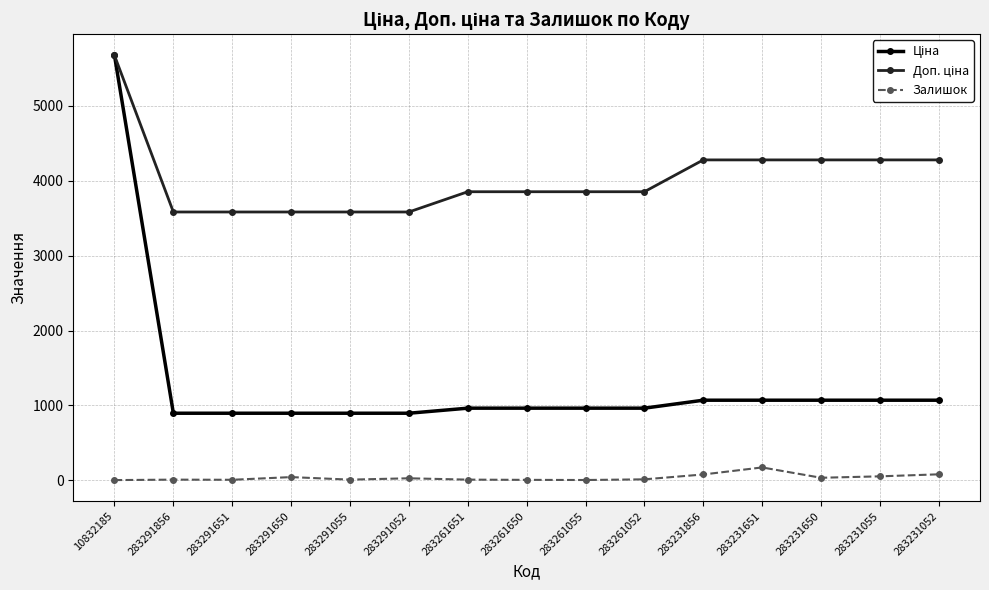

Is it true that Залишок equals 172.0 at 283231651?

True